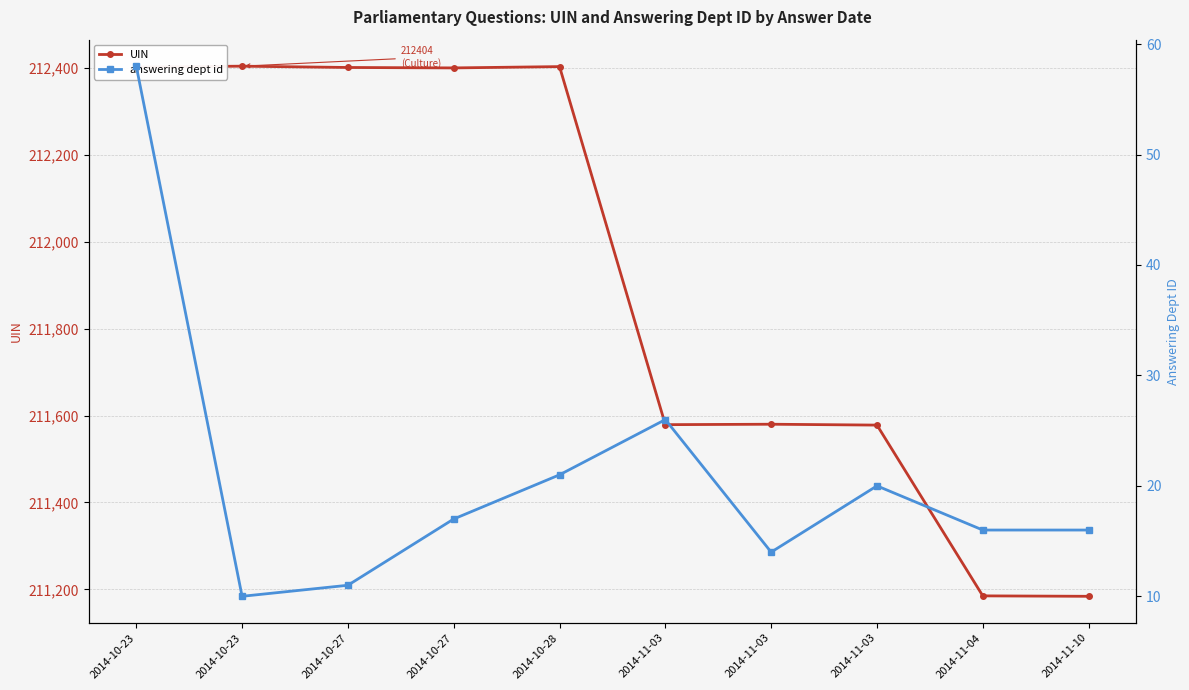

How many data points does each series have?

10